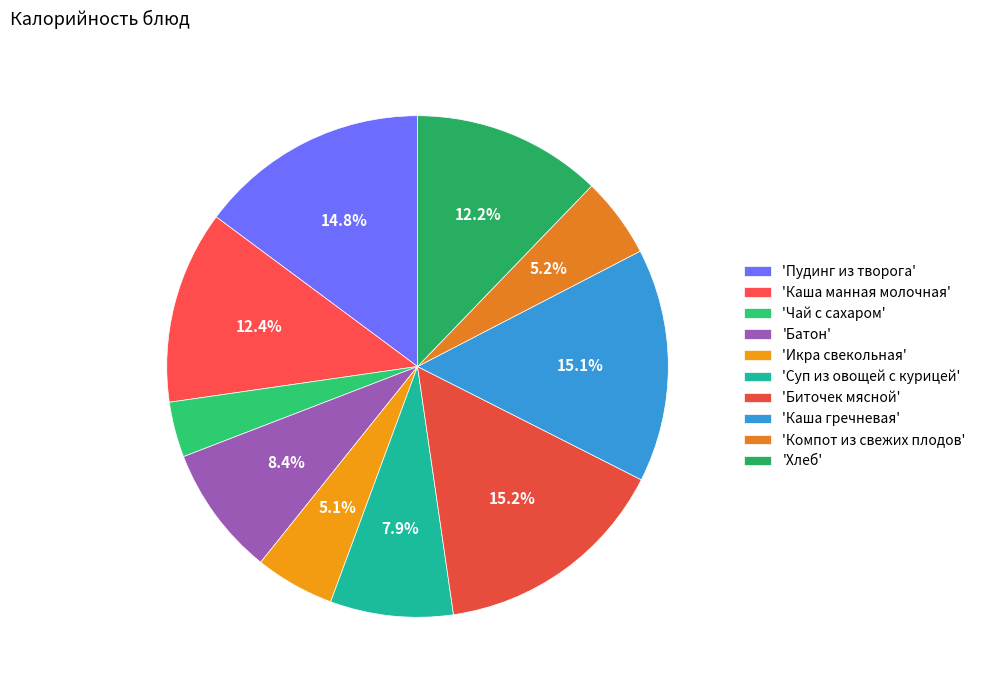

How many segments does this pie chart have?

10